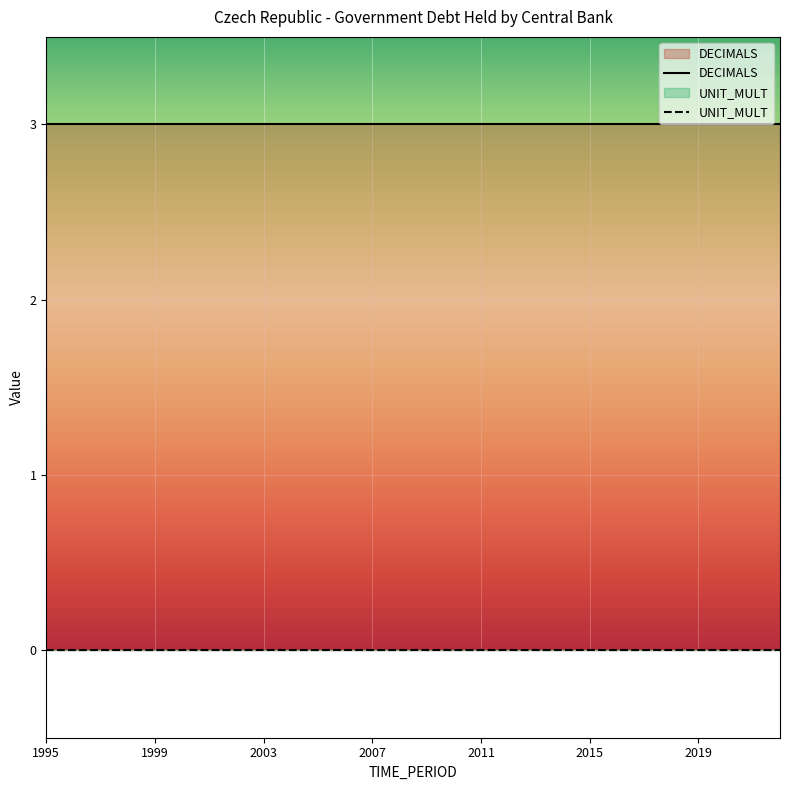

Is it true that UNIT_MULT equals 0 at 1999?

True